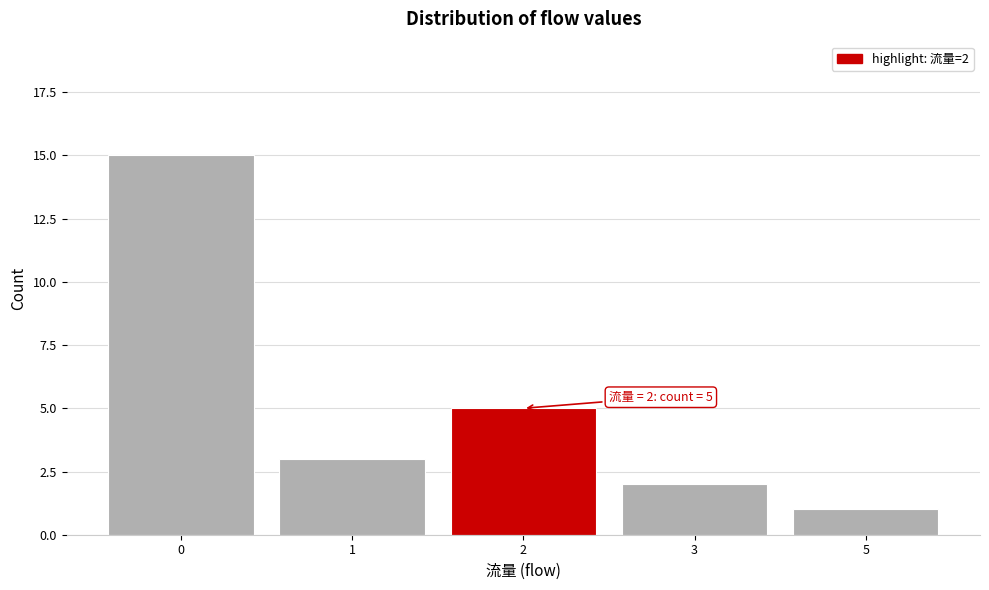

Reading left to right, list all the values displayed in this chart.

0=15	1=3	2=5	3=2	5=1